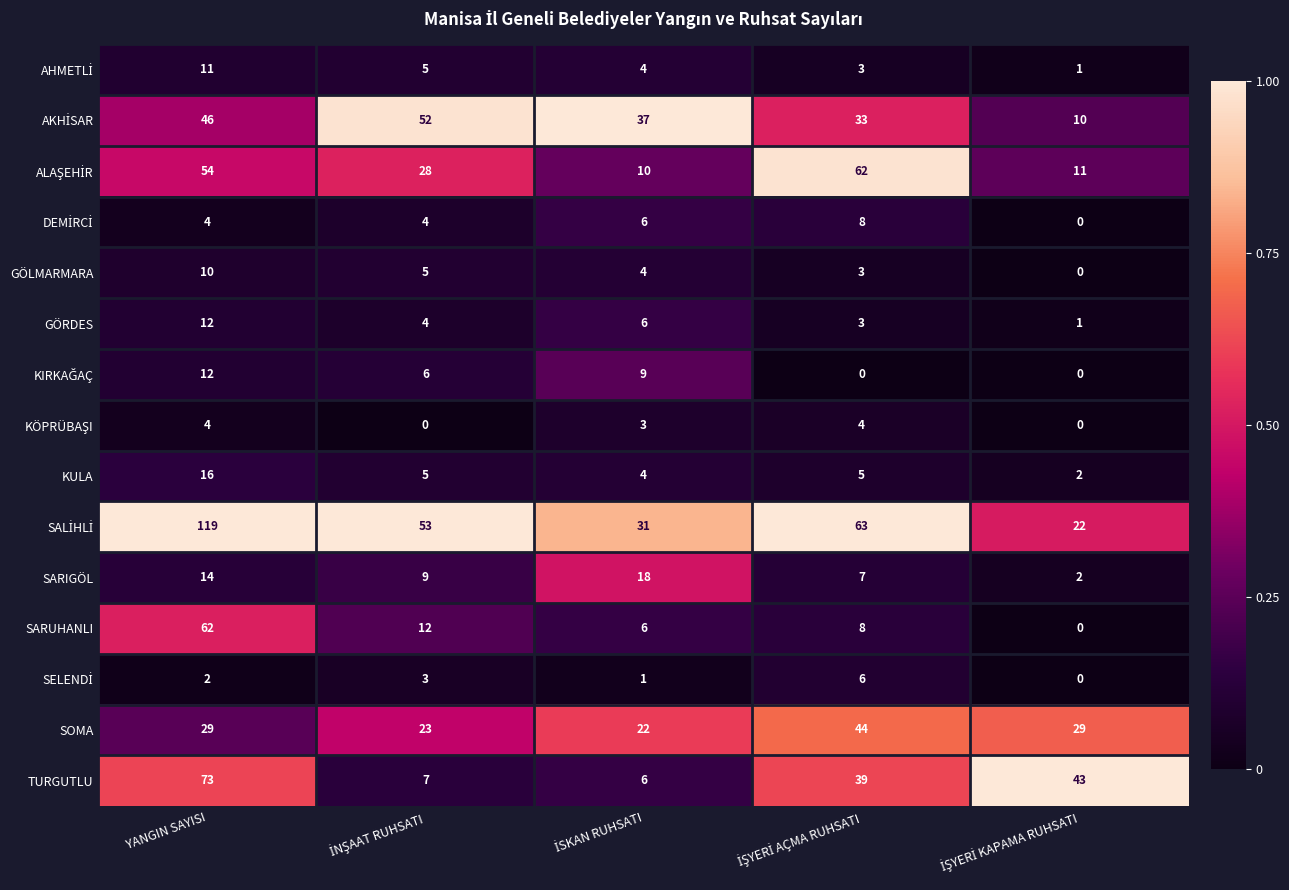

How many SARIGÖL values are between 7 and 14?

3